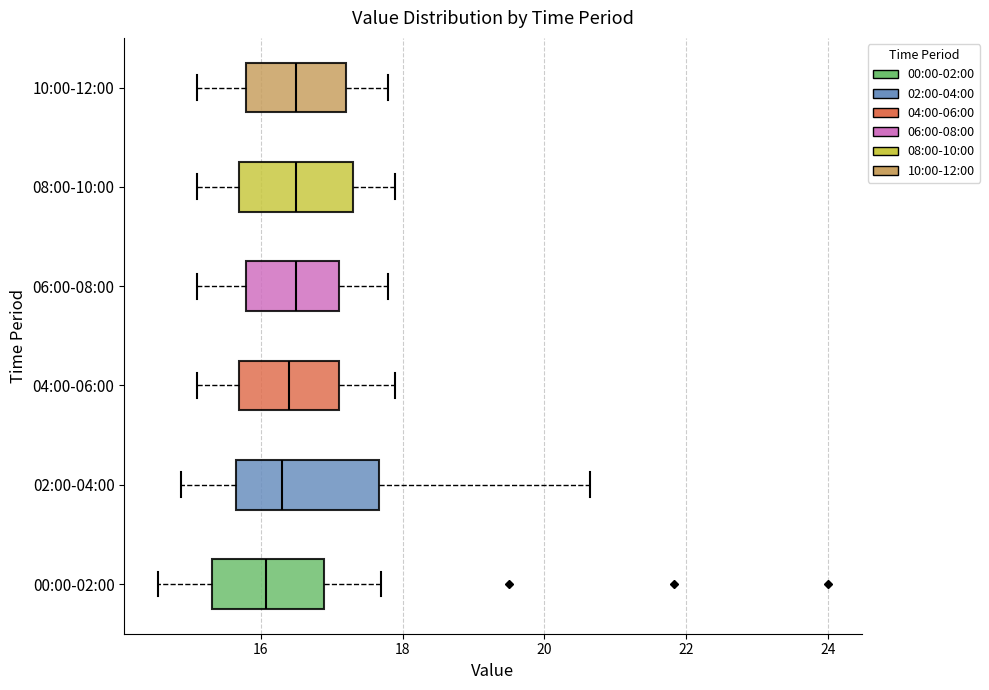

Reading bottom to top, read every box against the x-axis: the position of its median line, the range the box covers, and the ends of its whiskers. The values are not printed on the chart, so give them approximately, as read against the axis.

00:00-02:00: median 16.0, box 15.4 to 17.0, whiskers 14.6 to 17.8
02:00-04:00: median 16.4, box 15.6 to 17.6, whiskers 14.8 to 20.6
04:00-06:00: median 16.4, box 15.8 to 17.2, whiskers 15.2 to 18.0
06:00-08:00: median 16.6, box 15.8 to 17.2, whiskers 15.2 to 17.8
08:00-10:00: median 16.6, box 15.8 to 17.4, whiskers 15.2 to 18.0
10:00-12:00: median 16.6, box 15.8 to 17.2, whiskers 15.2 to 17.8